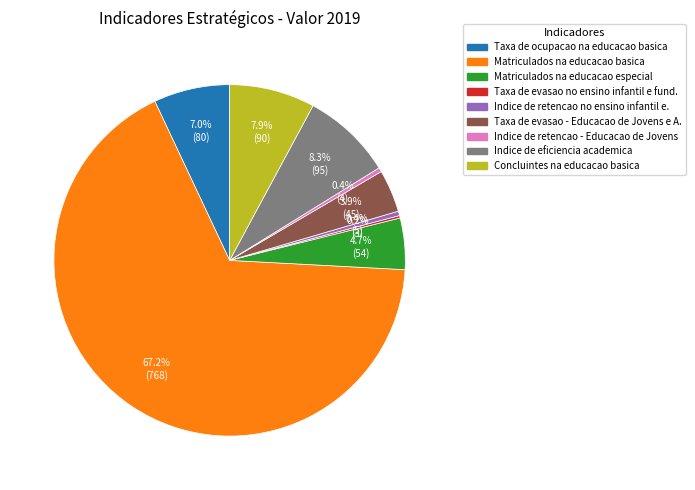

Is there a majority slice in this chart?

Yes